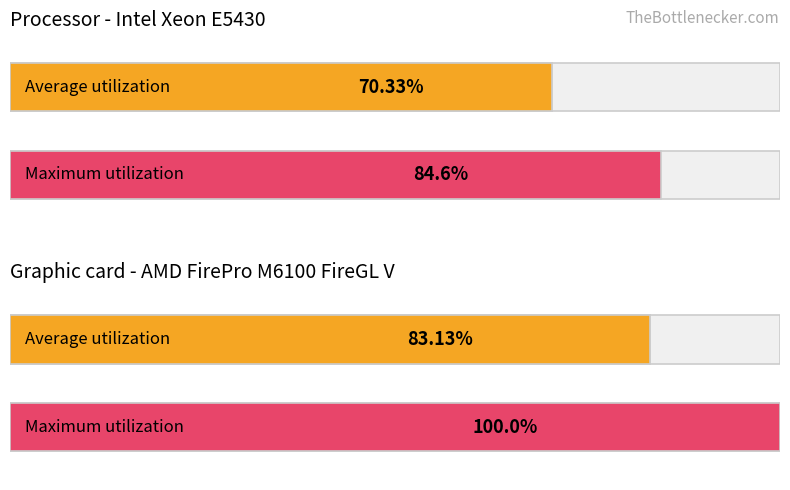

True or false: Average utilization has a value of 97.3 at обл. Благоевград.

False